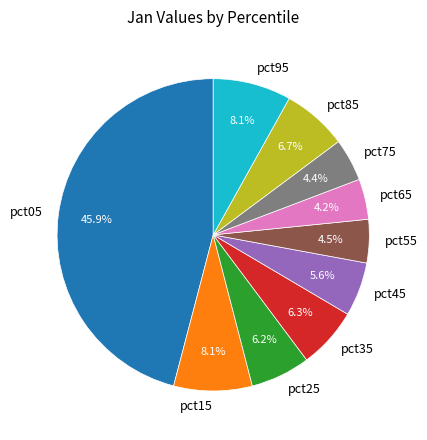

Between pct15 and pct65, which is larger?

pct15